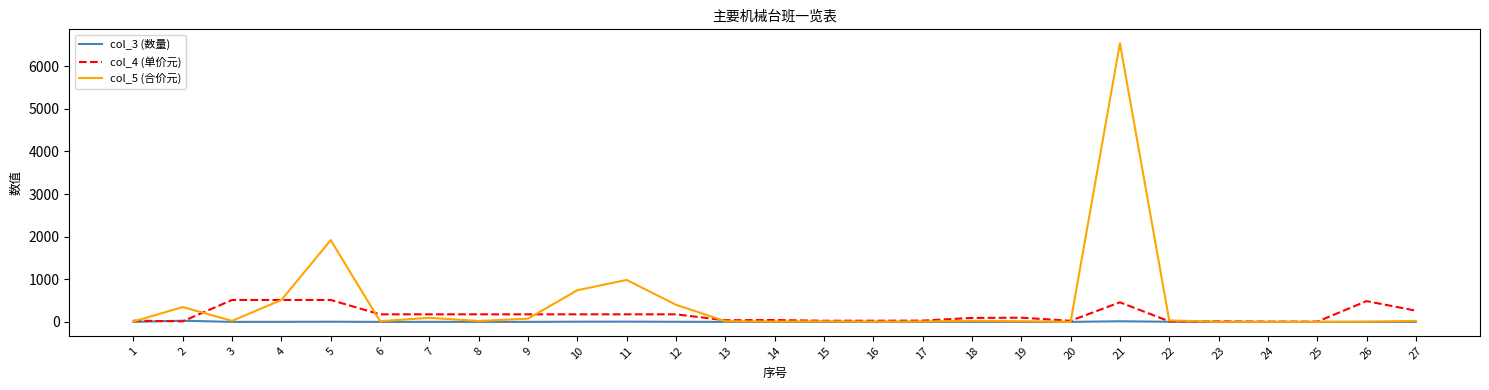

True or false: col_4 (单价元) has more than 0 points higher than both neighbors.

True